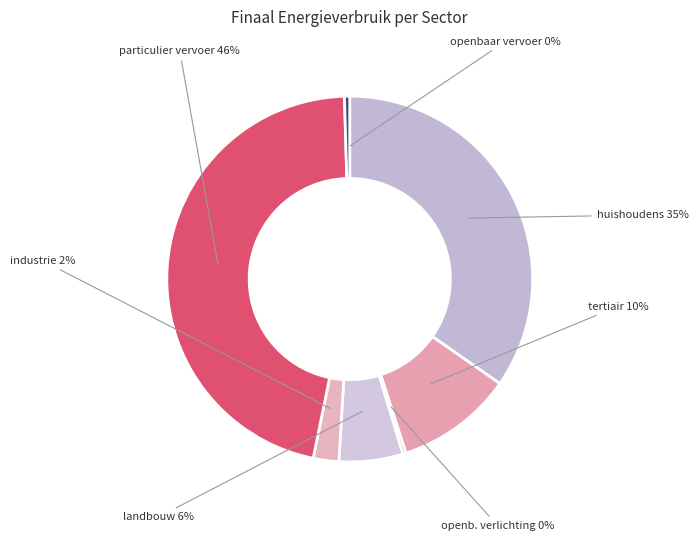

Which category has the biggest portion of the pie?

particulier en commercieel vervoer